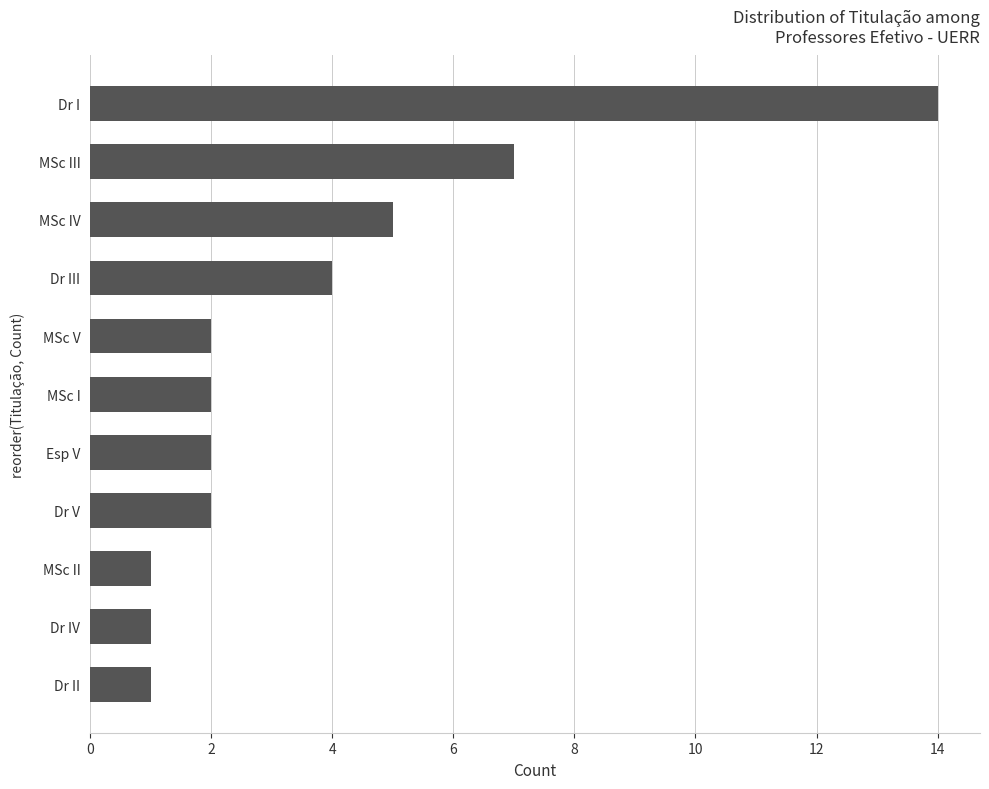

What position from the bottom is Dr III?

8